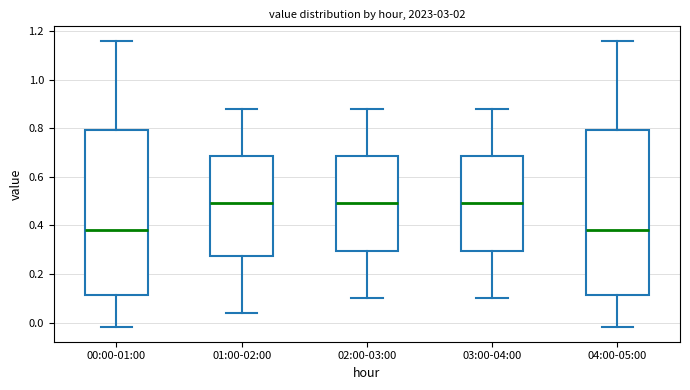

Where does the median line of the box for 00:00-01:00 sit on the y-axis? The values are not printed on the chart, so give them approximately, as read against the axis.

0.38